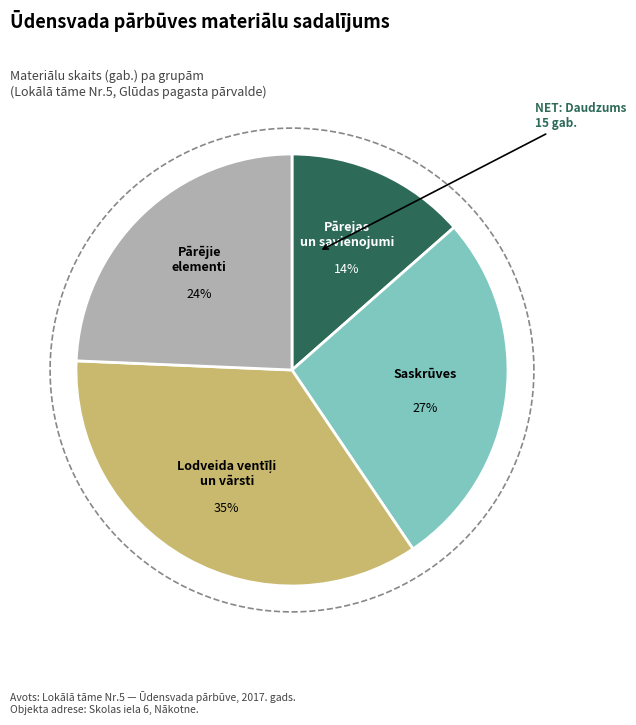

Does any single category account for the majority?

No